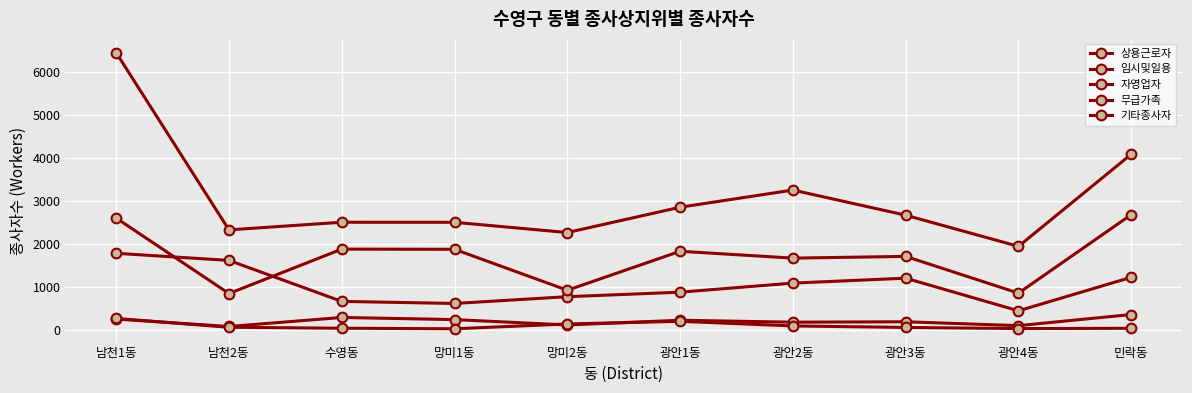

The value of 자영업자 at 남천1동 is 4461. True or false?

False